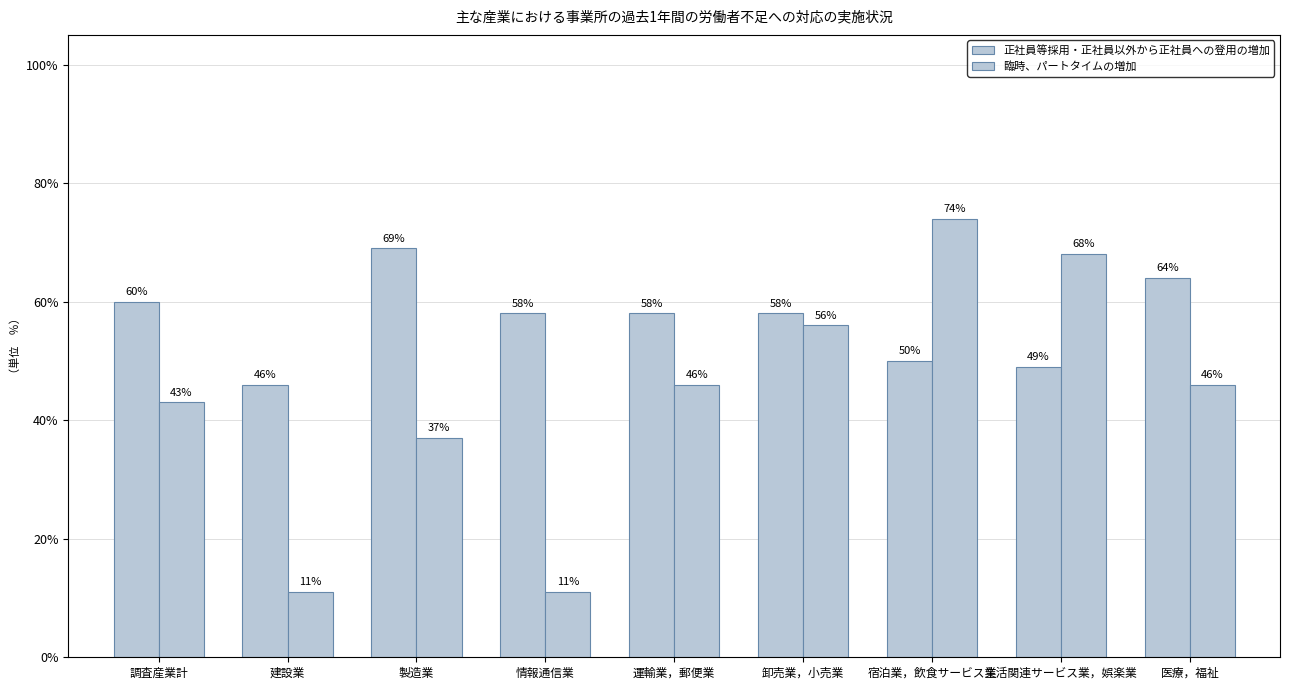

Reading right to left, list all the values displayed in this chart.

正社員等採用・正社員以外から正社員への登用の増加: 64	49	50	58	58	58	69	46	60
臨時、パートタイムの増加: 46	68	74	56	46	11	37	11	43